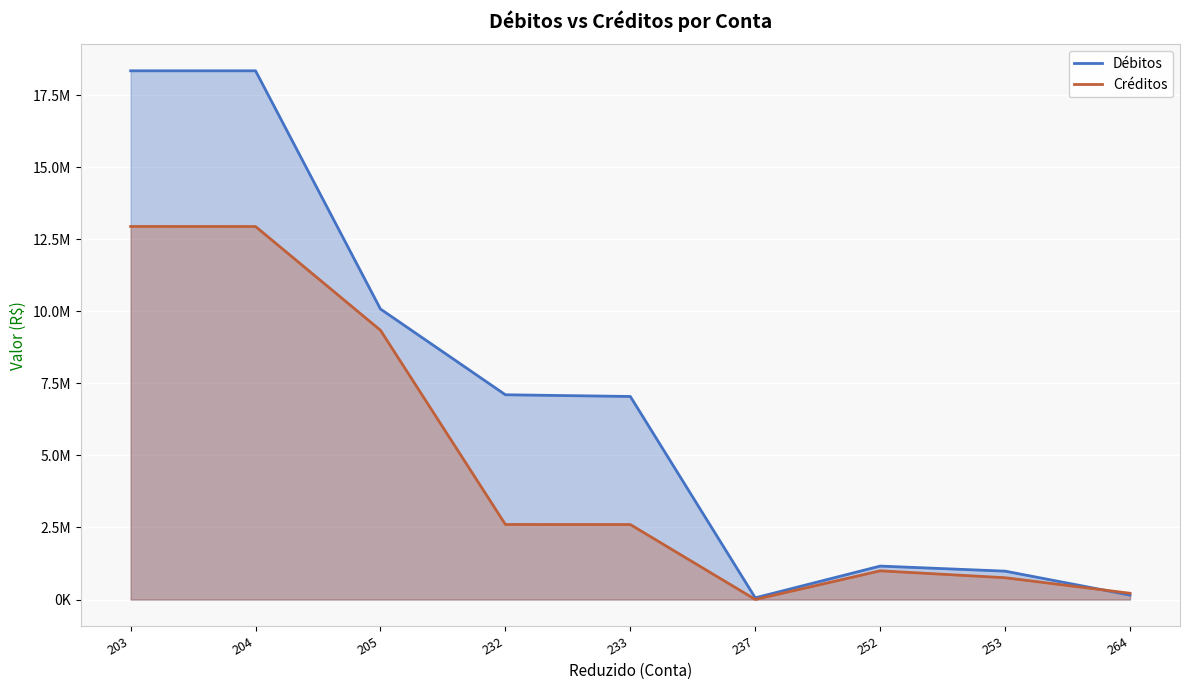

What is the value of the Créditos point at the 9th from the left?

217784.8